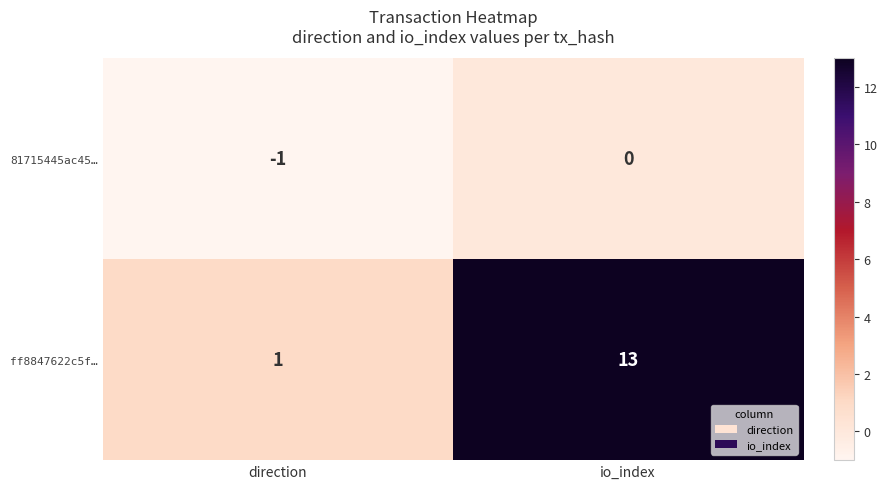

Reading right to left, transcribe all the data shown in this chart.

81715445ac45…: io_index=0	direction=-1
ff8847622c5f…: io_index=13	direction=1